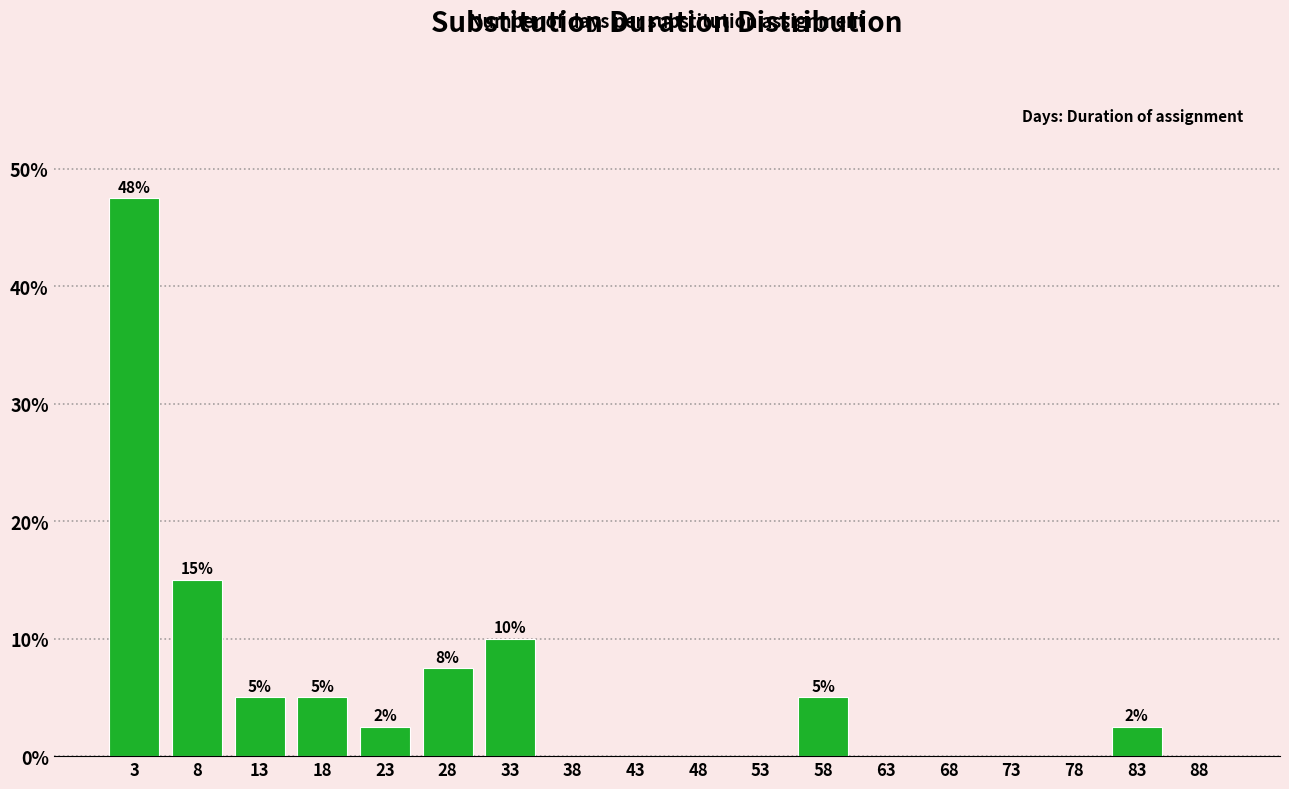

Over which range of the x-axis is the bar tallest?

1 to 6